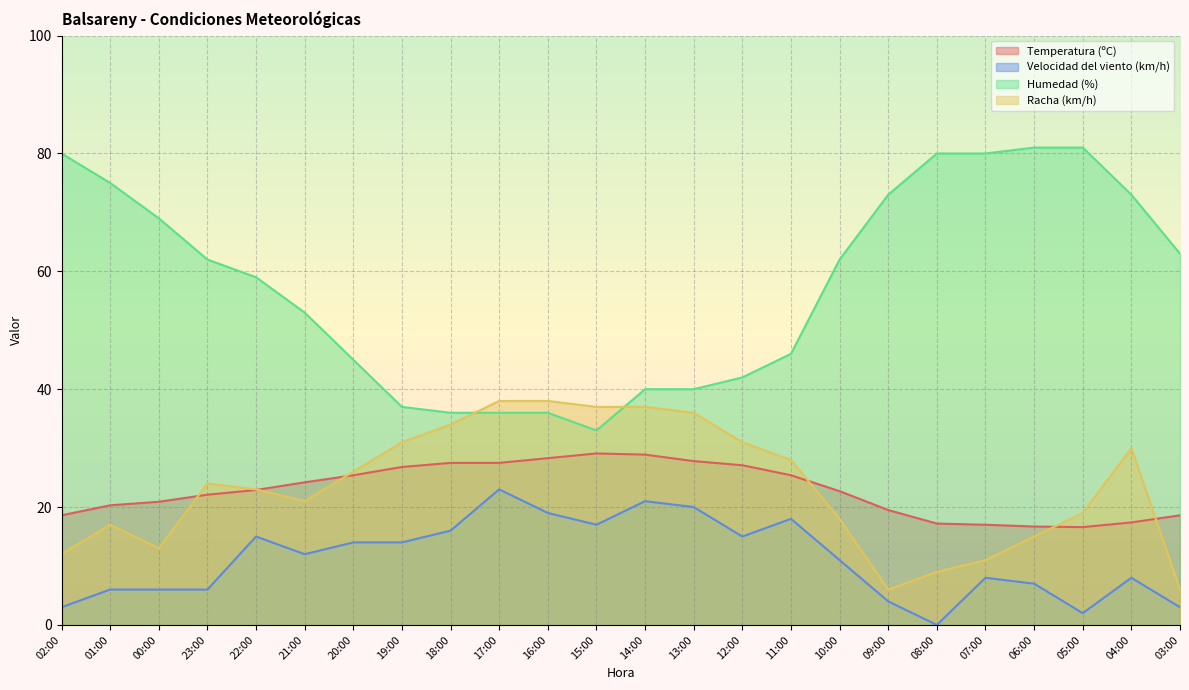

At which category does Temperatura (ºC) reach its first local peak?

15:00